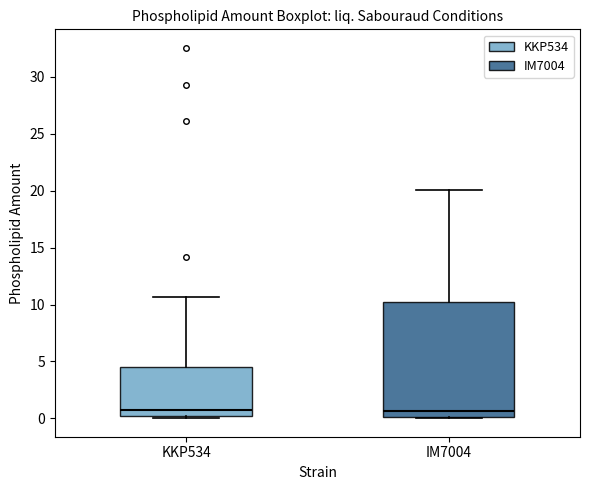

Where is the lower edge of the box for IM7004 on the y-axis? The values are not printed on the chart, so give them approximately, as read against the axis.

0.0